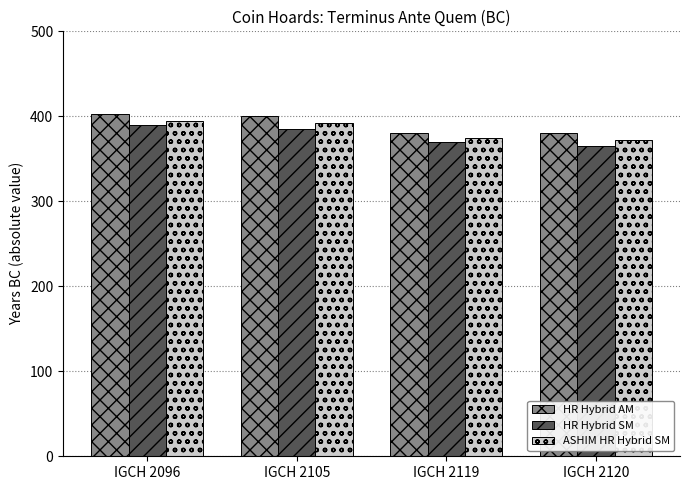

Are the bars grouped side by side (vs. stacked)?

Yes